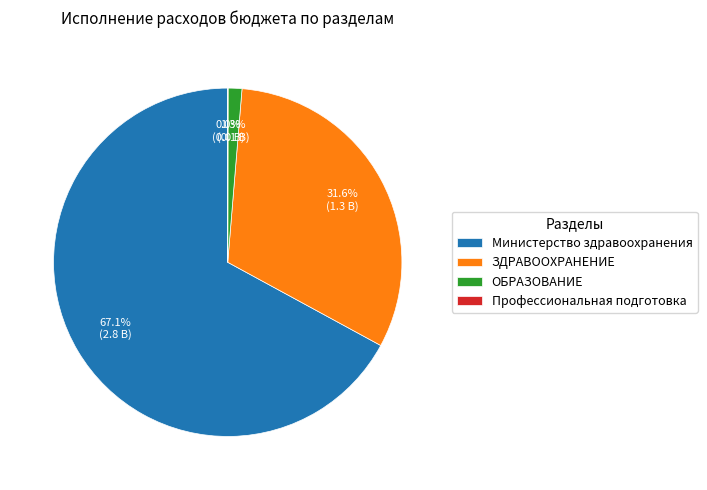

What percentage is NOT represented by ЗДРАВООХРАНЕНИЕ?

68.4%